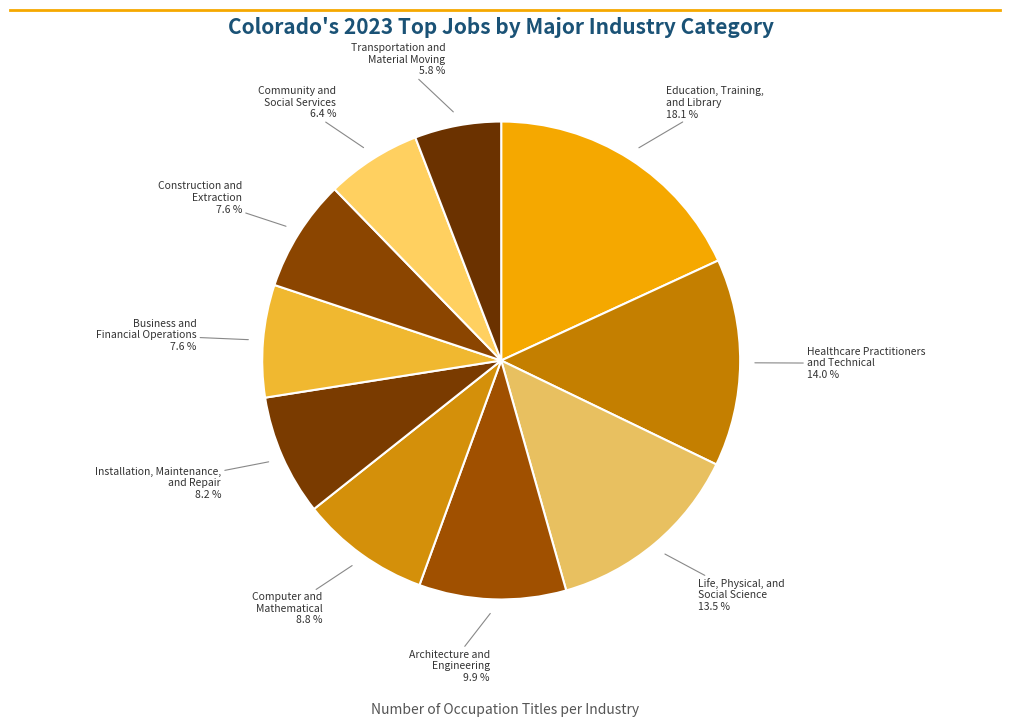

Does Education, Training, and Library account for over 50% of the chart?

No